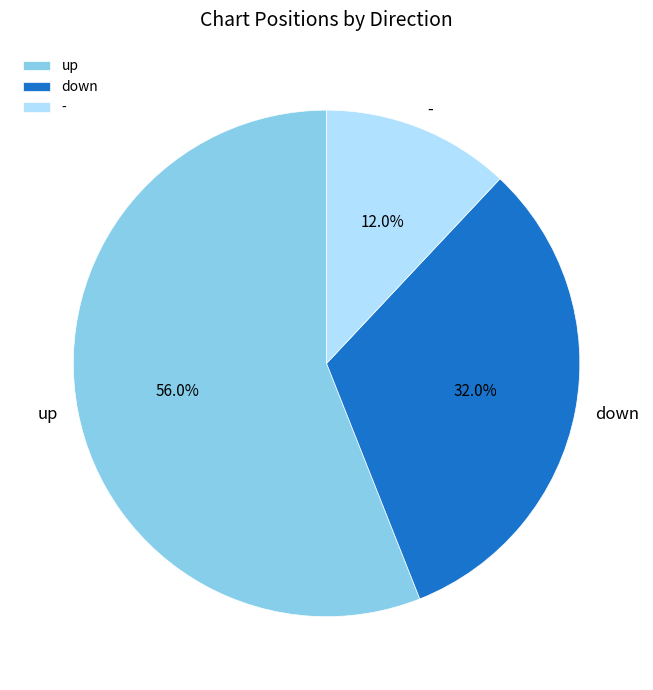

What portion of the pie excludes down?

68.0%